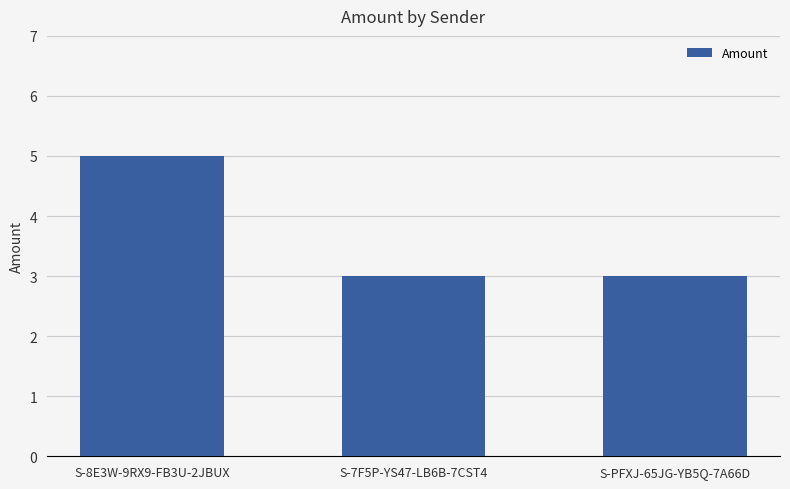

What is the average value?

4